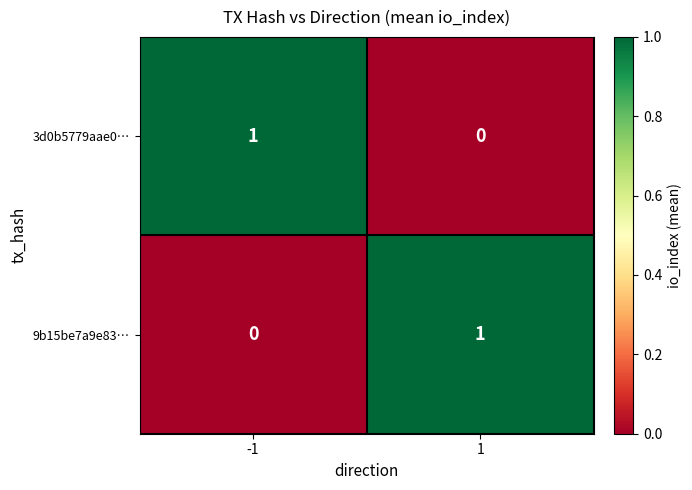

At 1, list the series in order from largest to smallest.

9b15be7a9e83…, 3d0b5779aae0…